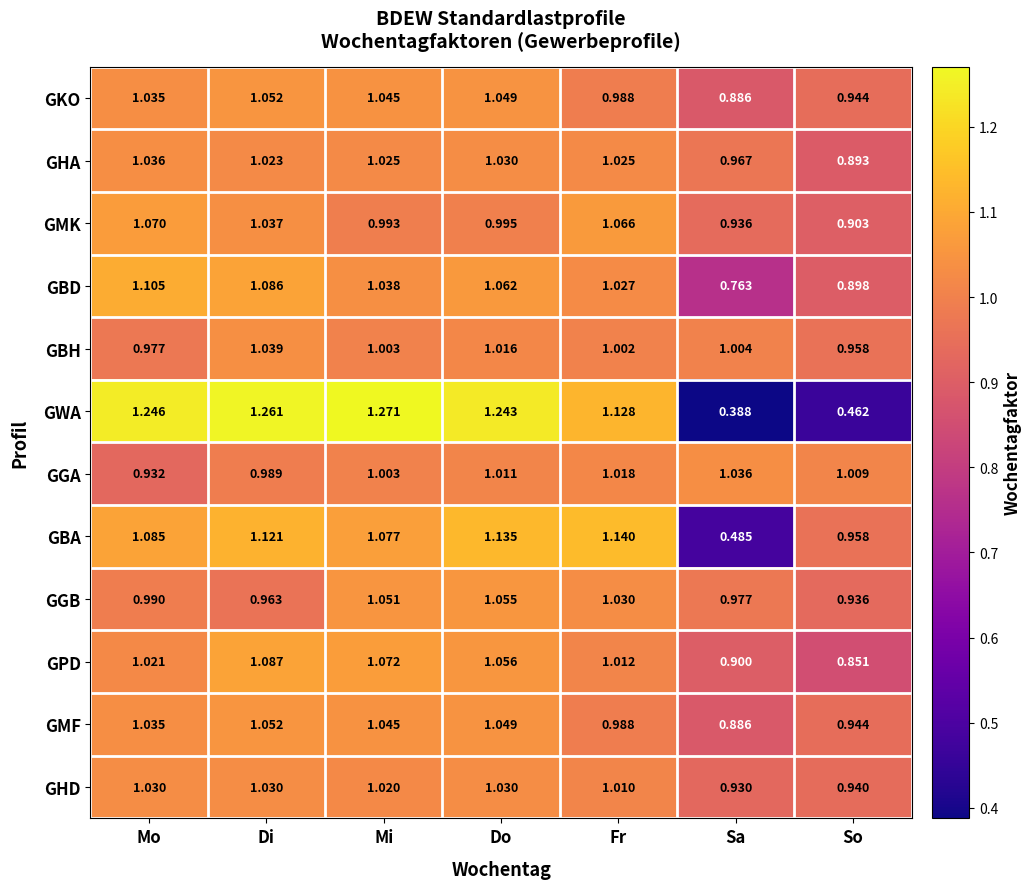

Rank the categories by GGA value from lowest to highest.

Mo, Di, Mi, So, Do, Fr, Sa